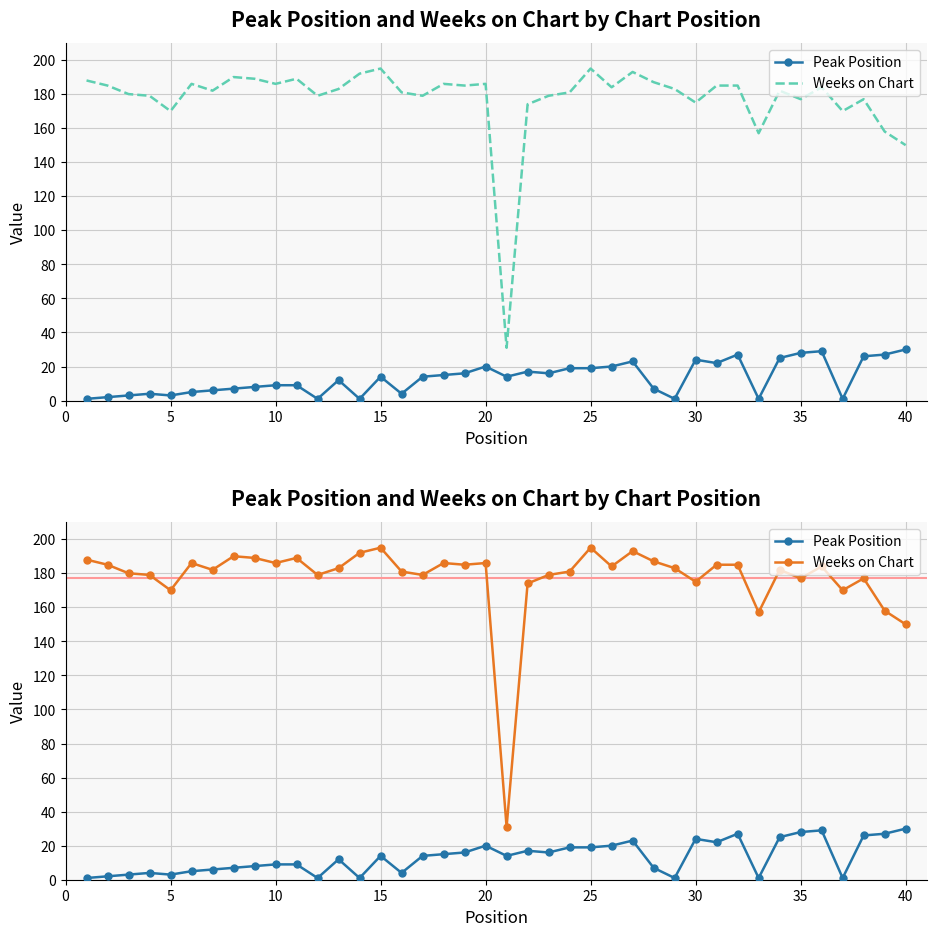

What are all the series names shown in the legend?

Peak Position, Weeks on Chart